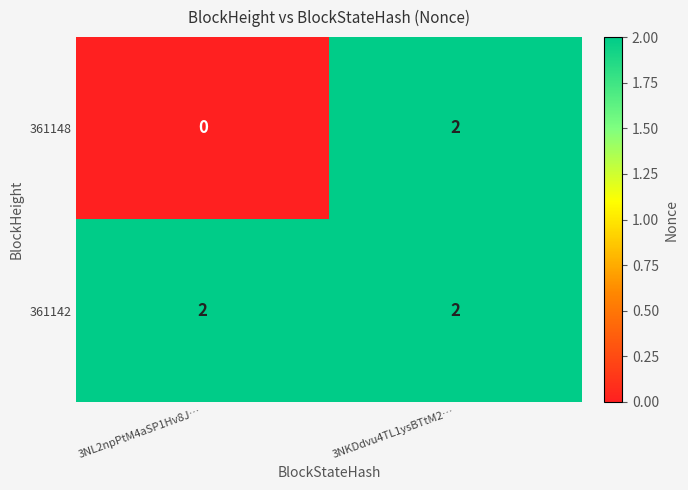

At which category is the sum across all series the highest?

3NKDdvu4TL1ysBTtM2…